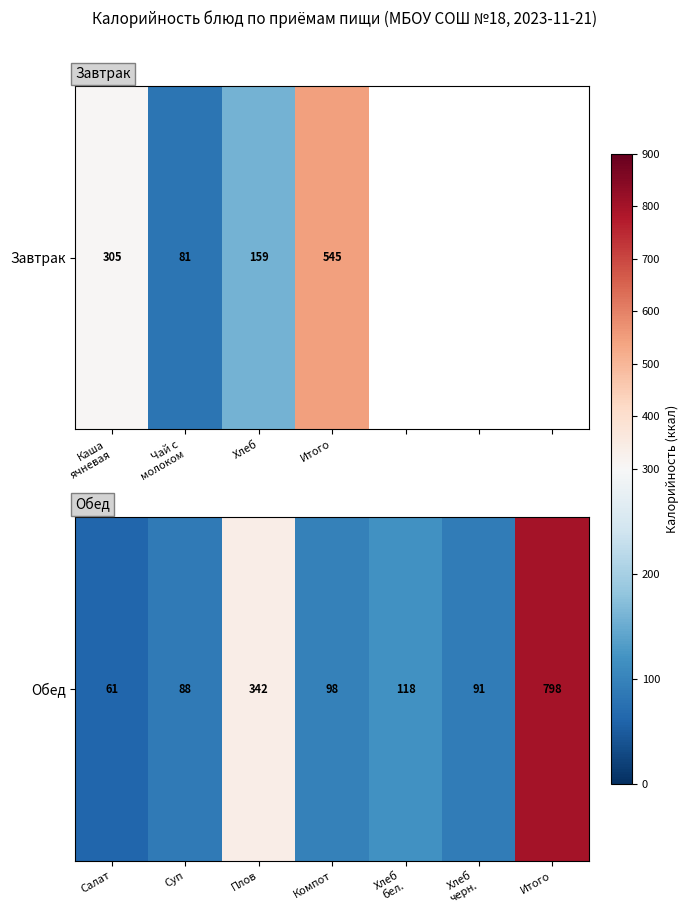

What is the change in value from Хлеб бел. to Итого?

+679.8